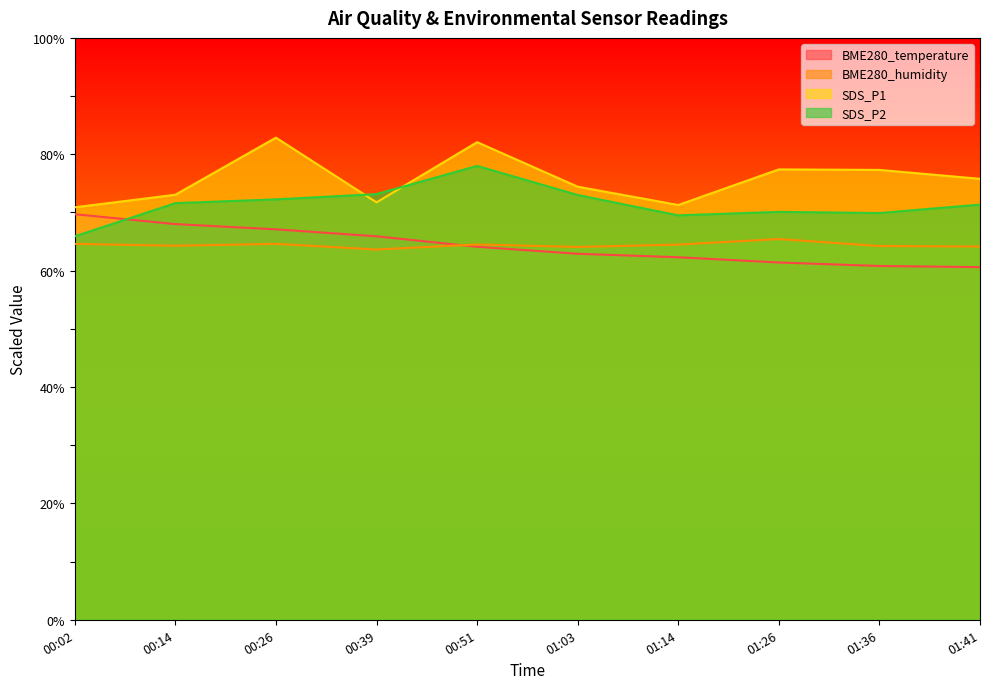

Reading right to left, what are all the values shown in this chart?

BME280_temperature: 01:41=60.6	01:36=60.8	01:26=61.4	01:14=62.3	01:03=62.9	00:51=64.1	00:39=65.9	00:26=67.1	00:14=68.0	00:02=69.7
BME280_humidity: 01:41=64.1	01:36=64.2	01:26=65.4	01:14=64.5	01:03=64.1	00:51=64.5	00:39=63.6	00:26=64.6	00:14=64.3	00:02=64.6
SDS_P1: 01:41=75.8	01:36=77.3	01:26=77.4	01:14=71.3	01:03=74.4	00:51=82.1	00:39=71.7	00:26=82.9	00:14=73.0	00:02=70.9
SDS_P2: 01:41=71.3	01:36=69.9	01:26=70.1	01:14=69.5	01:03=73.0	00:51=78.0	00:39=73.2	00:26=72.2	00:14=71.6	00:02=65.9